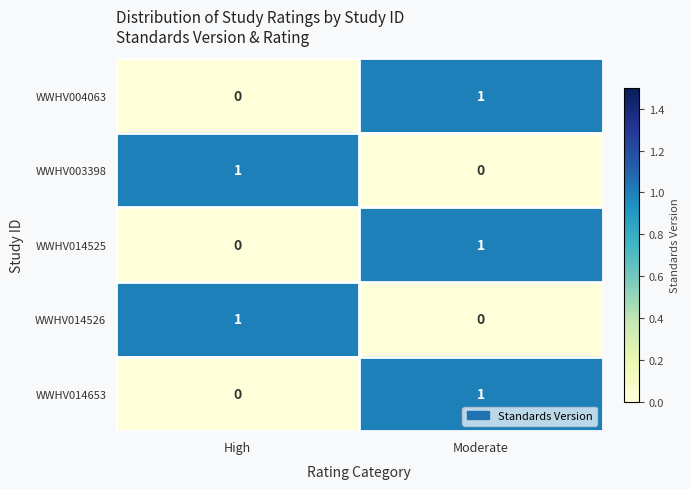

Which category has the highest value in the WWHV003398 series?

High